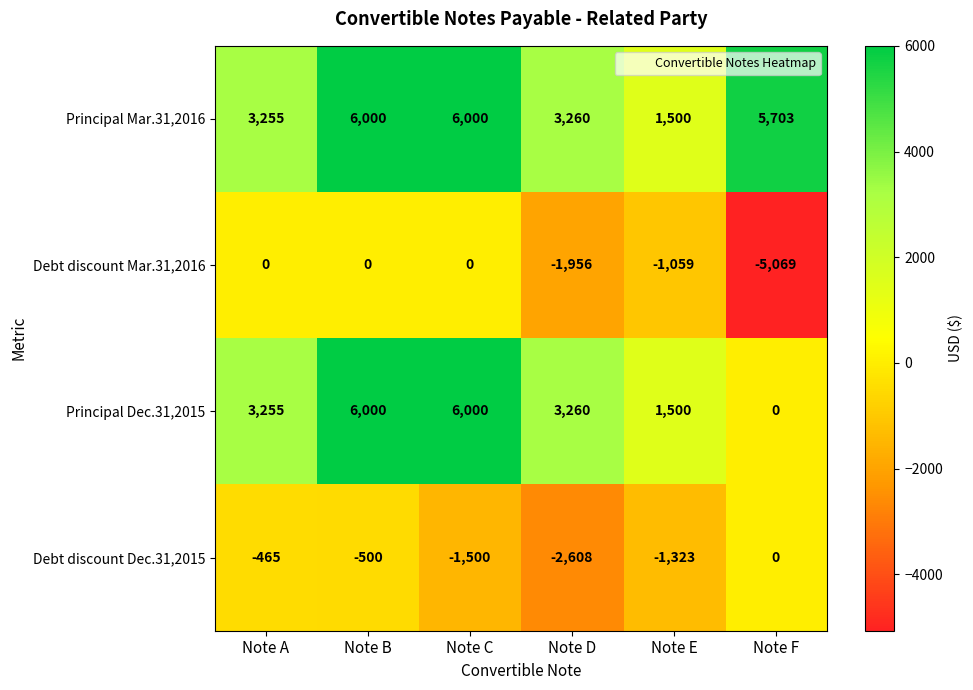

What is the difference between the highest and lowest values at Note A?

3720